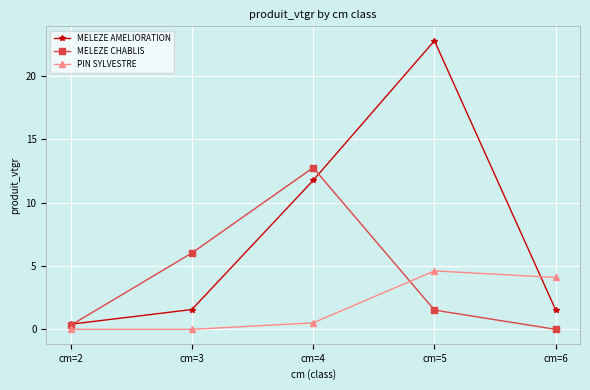

What is the spread (max minus min) of values at cm=3?

6.0